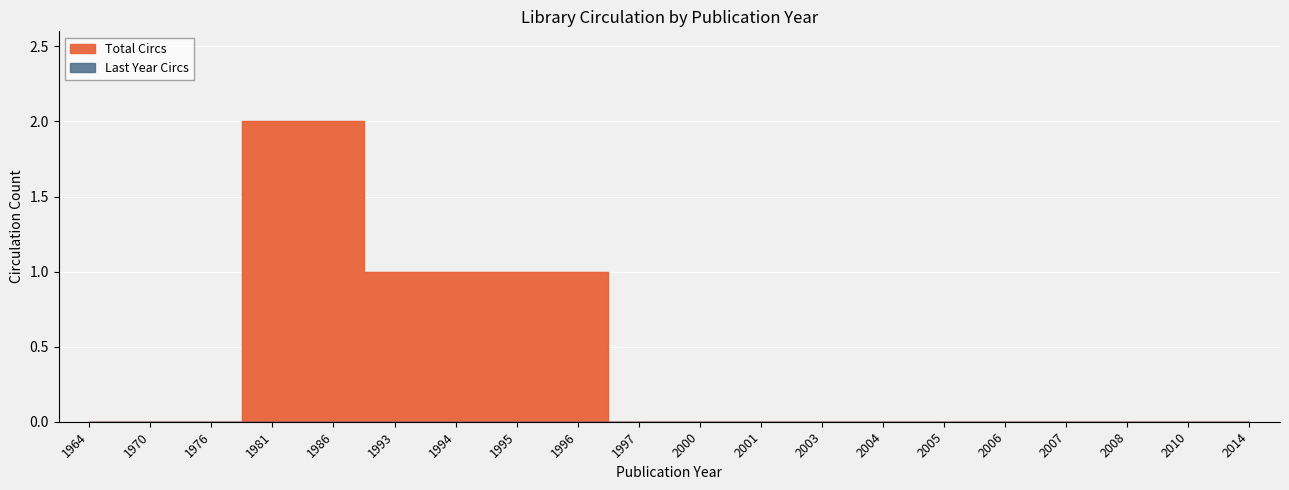

What is the difference between the second highest and minimum values?

2